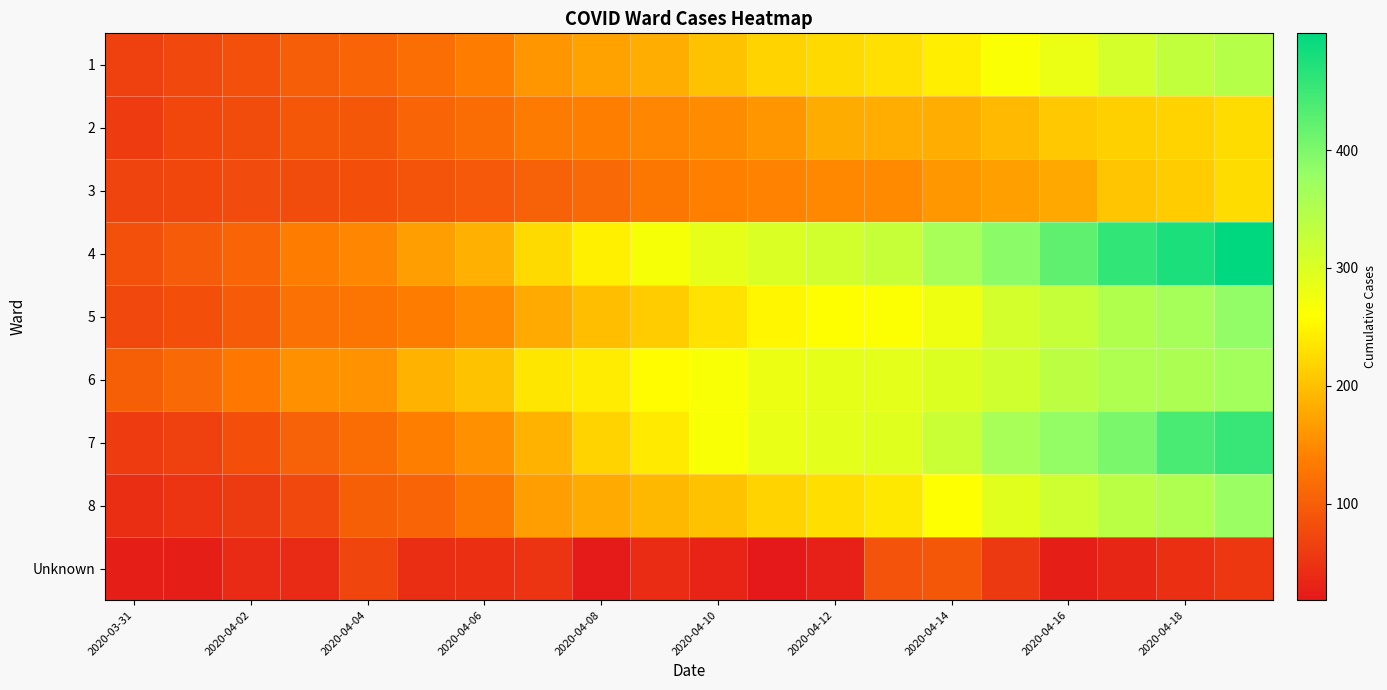

At how many categories does at least one series exceed 21?

20